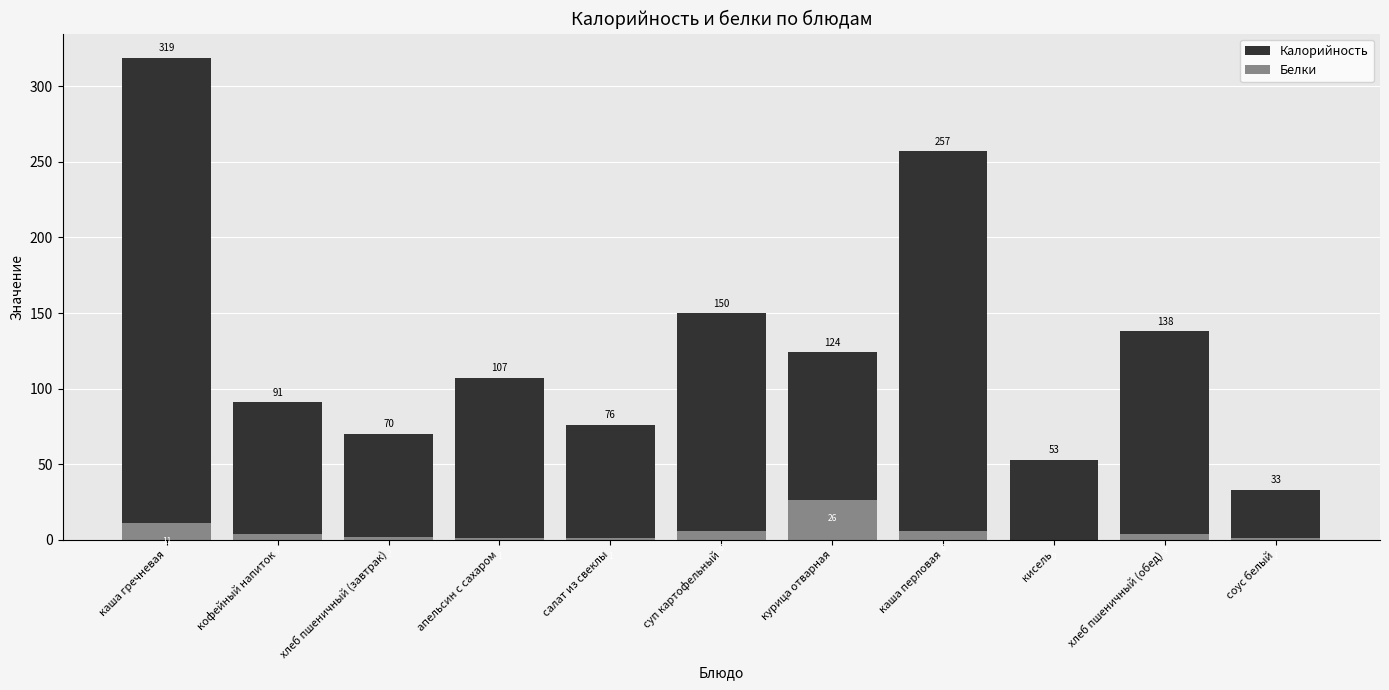

What is the sum of the Белки values at апельсин с сахаром and хлеб пшеничный (завтрак)?

3